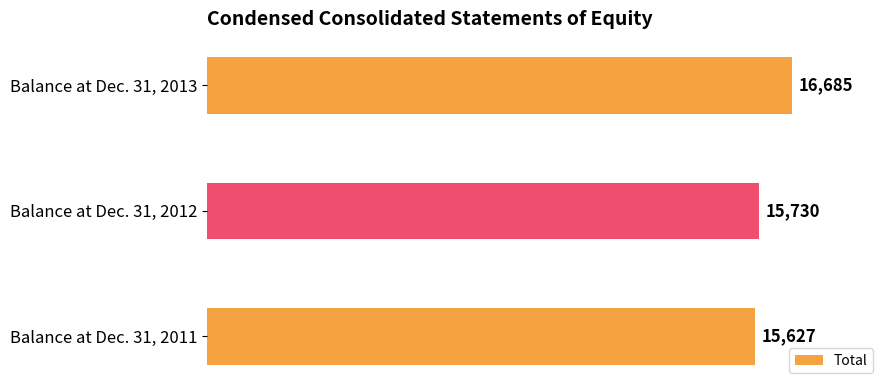

Is it true that the value at Balance at Dec. 31, 2013 is 16685?

True